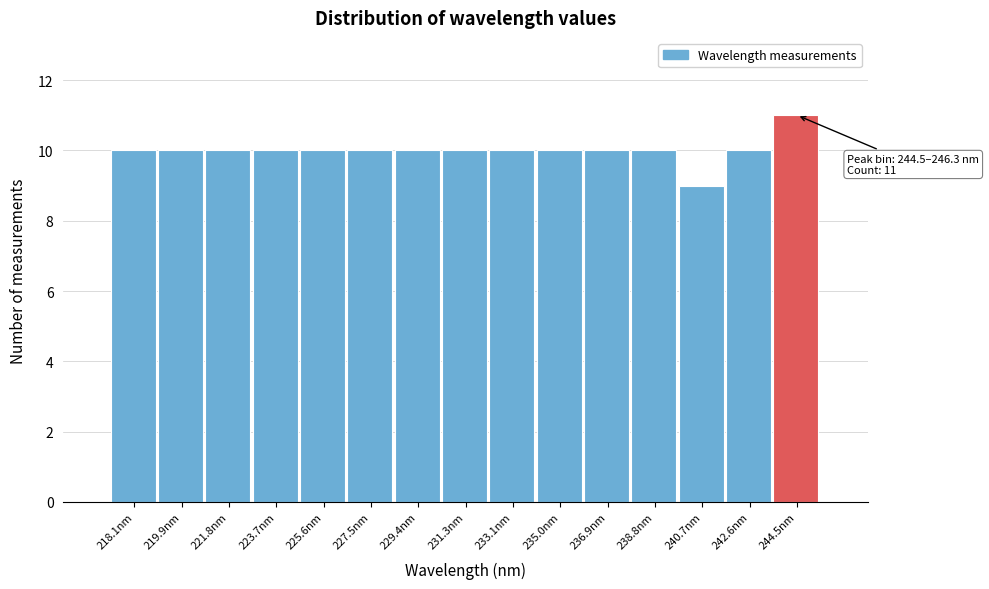

Reading left to right, transcribe all the data shown in this chart.

218.1nm=10	219.9nm=10	221.8nm=10	223.7nm=10	225.6nm=10	227.5nm=10	229.4nm=10	231.3nm=10	233.1nm=10	235.0nm=10	236.9nm=10	238.8nm=10	240.7nm=9	242.6nm=10	244.5nm=11